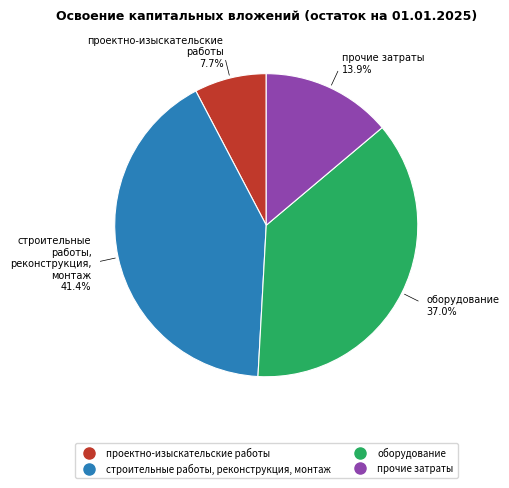

Is it true that прочие затраты is 14% of the pie?

True